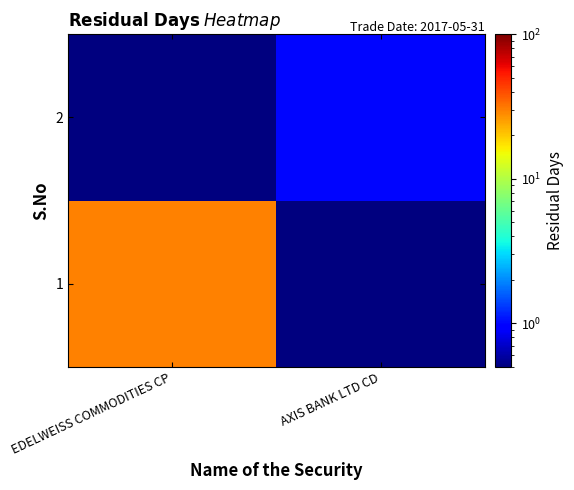

At AXIS BANK LTD CD, list the series in order from smallest to largest.

1, 2